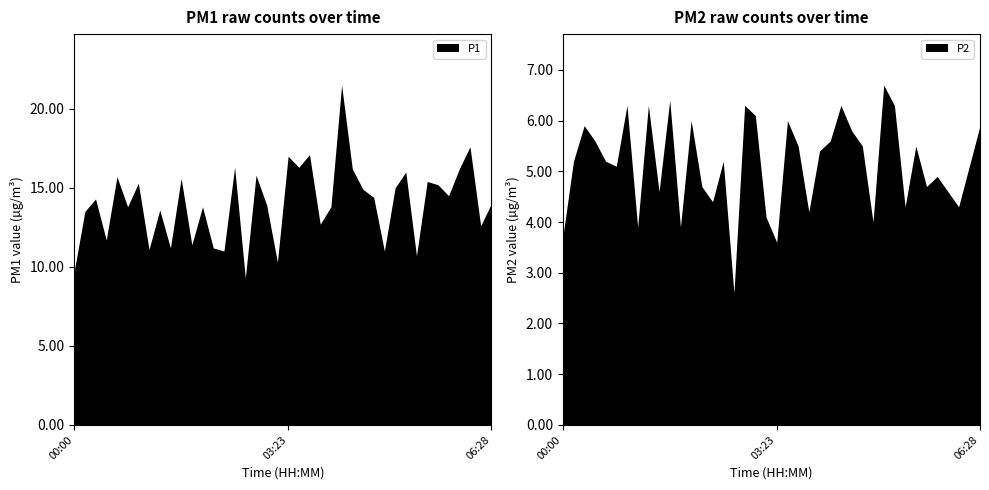

Is the value of P2 at 02:53 greater than the value of P1 at 01:45?

No